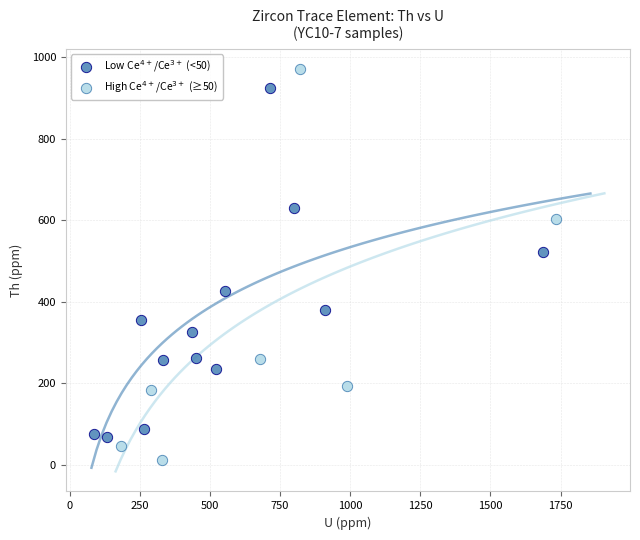

Which series contains the highest Y value?

High Ce$^{4+}$/Ce$^{3+}$ (≥50)